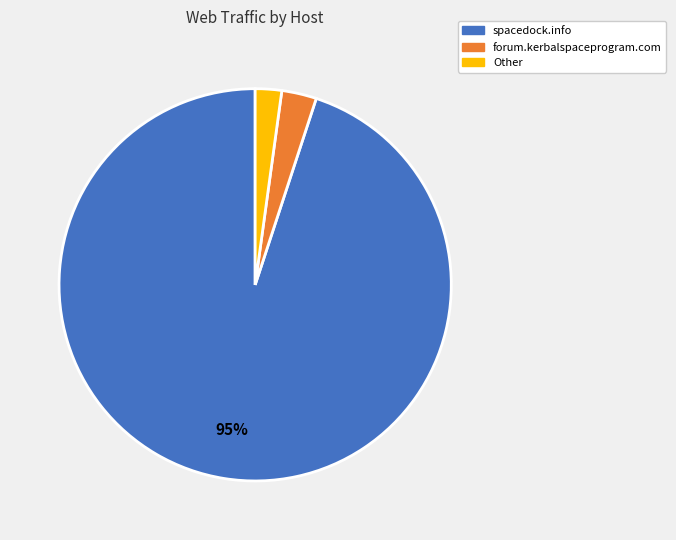

Is there any slice that represents more than half of the pie?

Yes